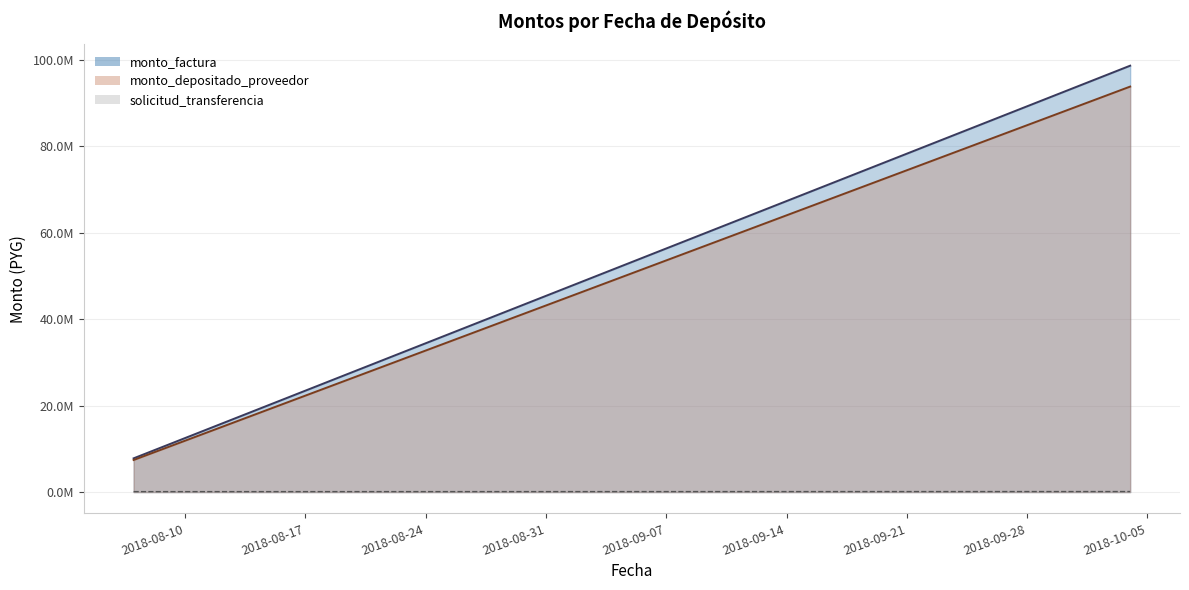

What is the label of the 2nd point from the right?

2018-08-07